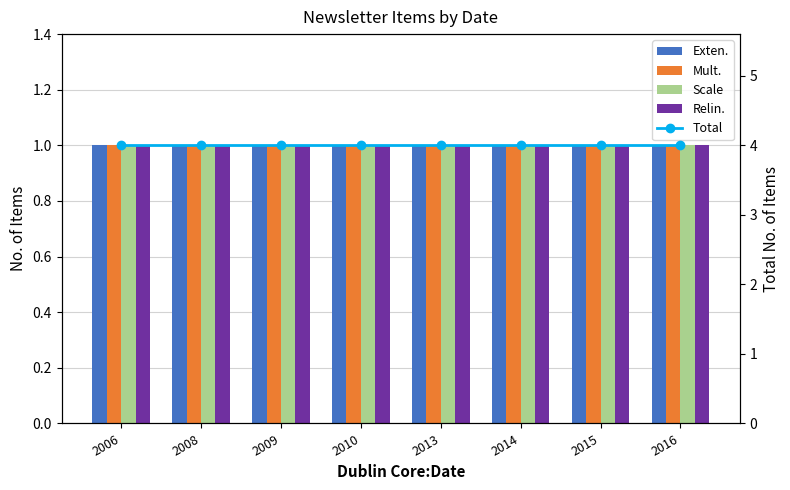

Rank the series by their maximum value, from highest to lowest.

Total, Exten., Mult., Scale, Relin.